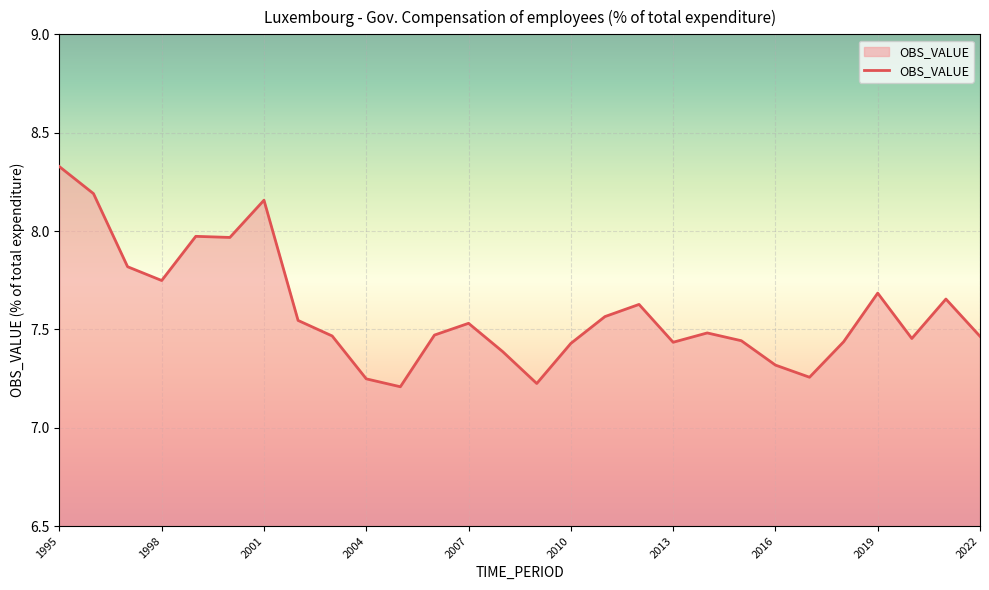

What is the difference between the maximum and minimum values?

1.1